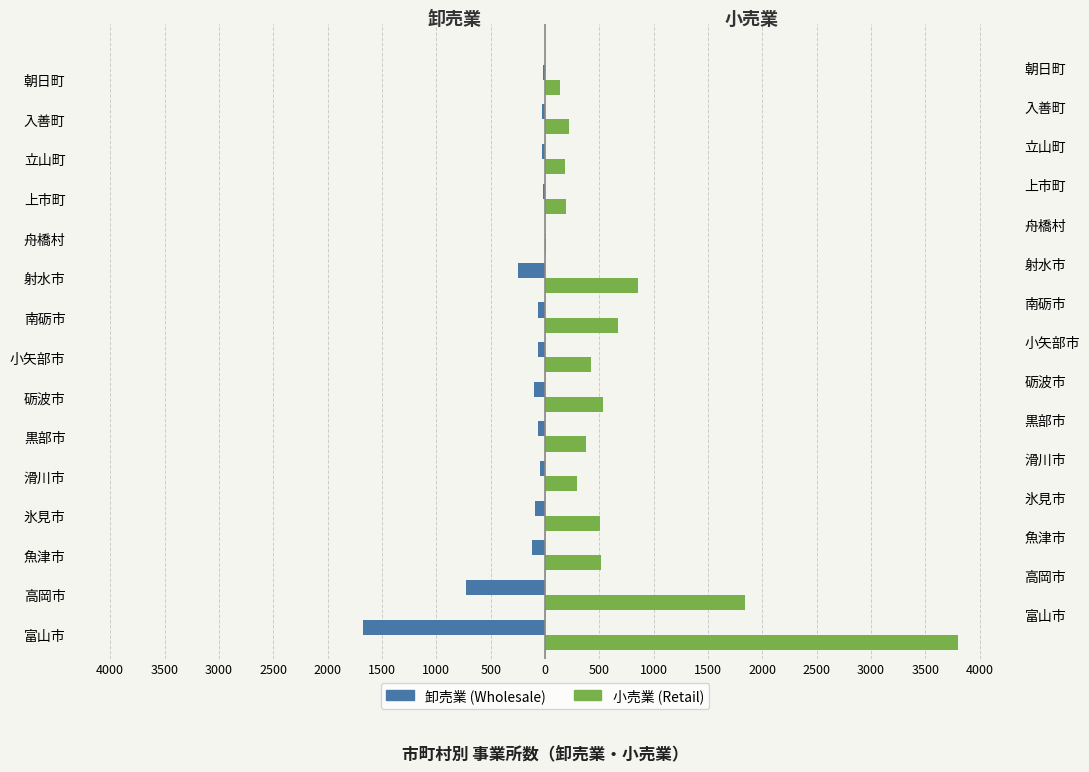

What are all the series names shown in the legend?

卸売業, 小売業